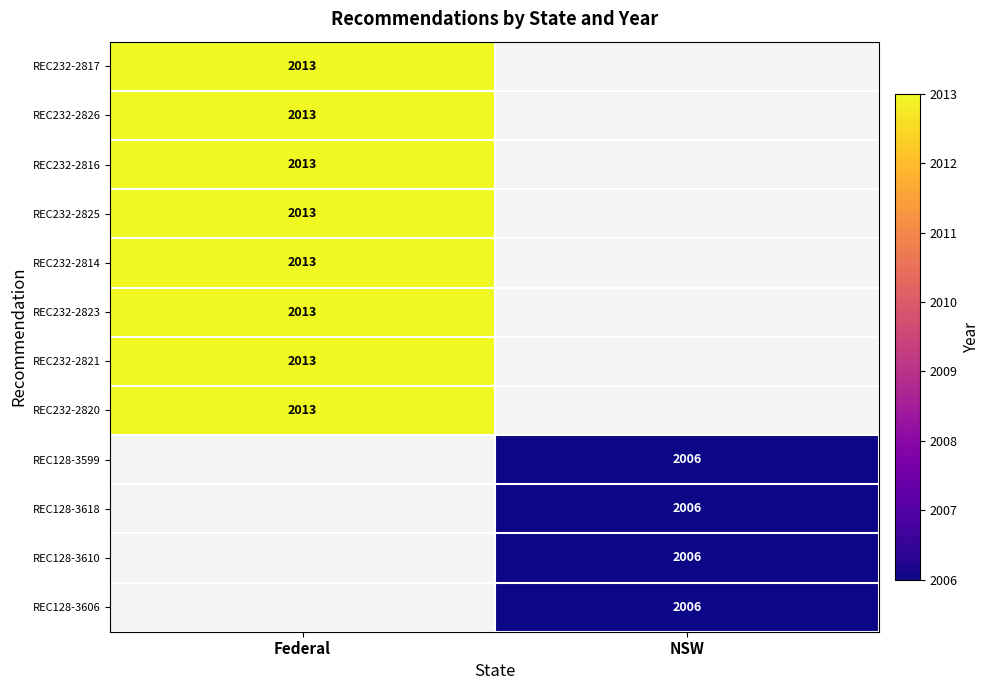

The REC232-2814 series shows 2013 at Federal. True or false?

True